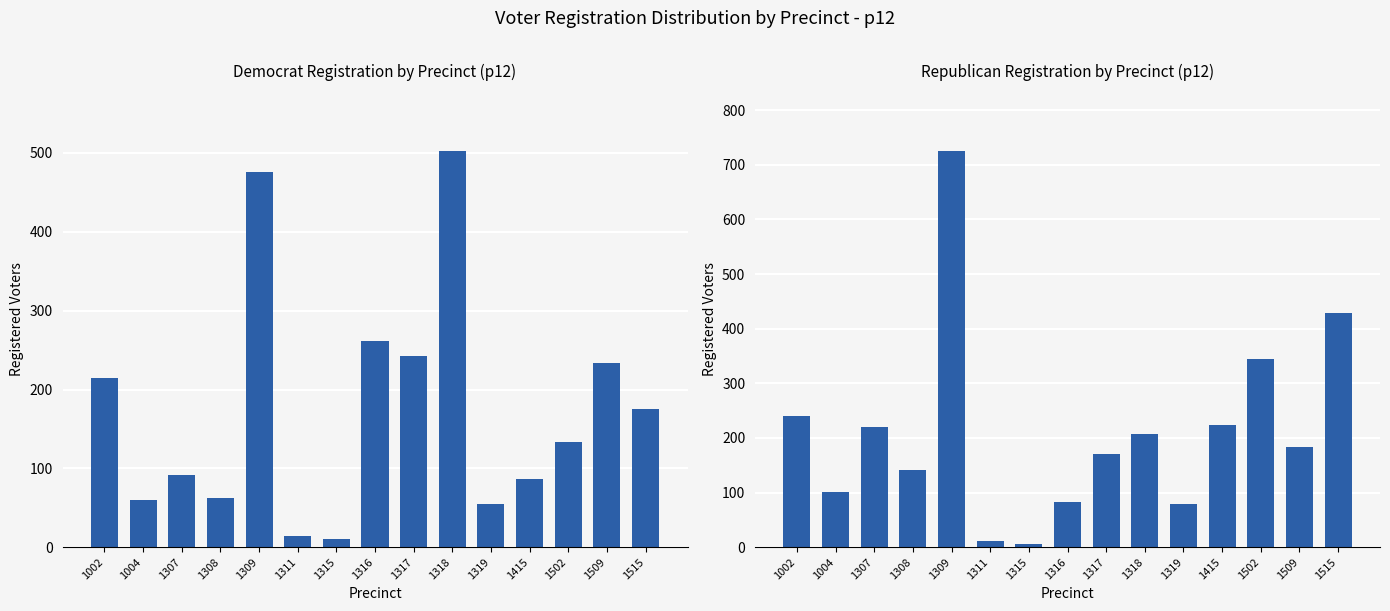

The value of Republican at 1502 is 79. True or false?

False